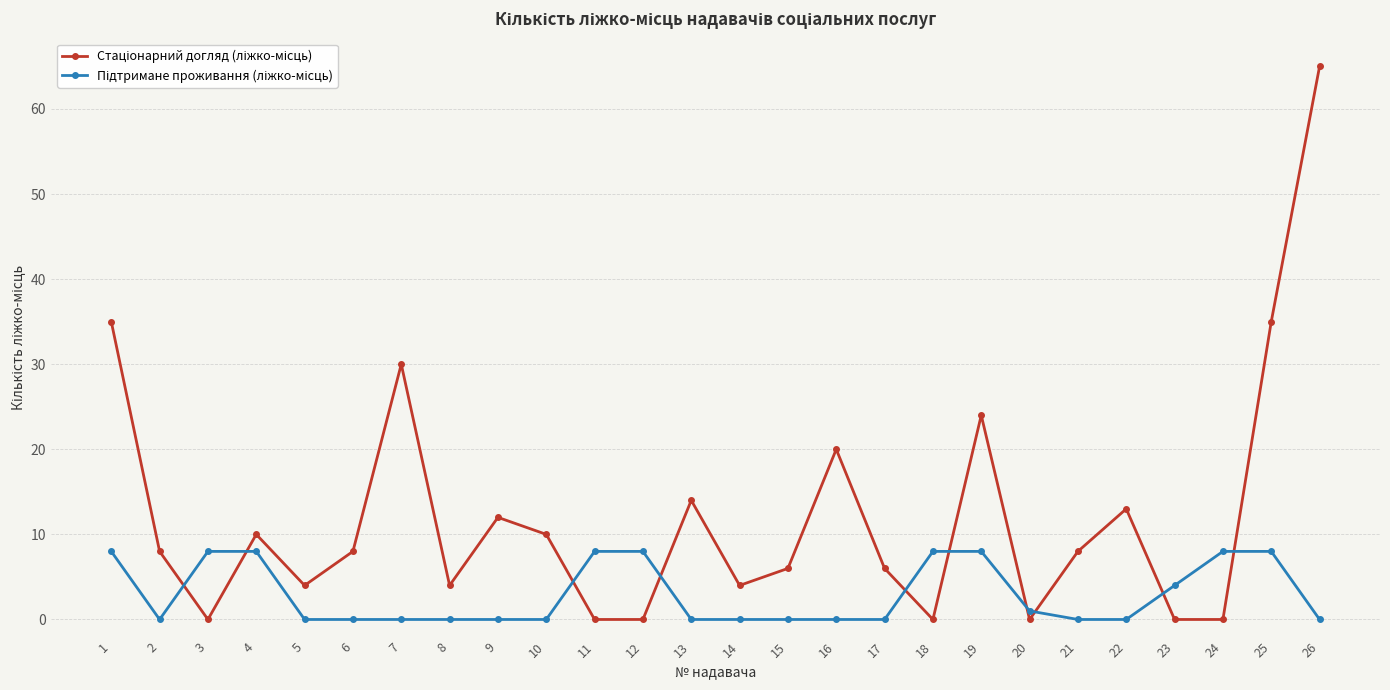

At which category is the sum across all series the highest?

26